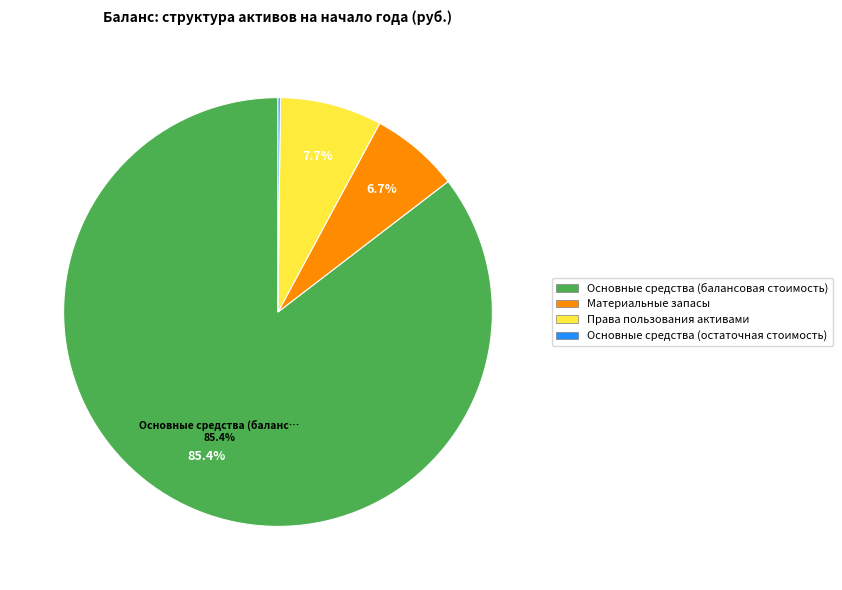

Is there any slice that represents more than half of the pie?

Yes